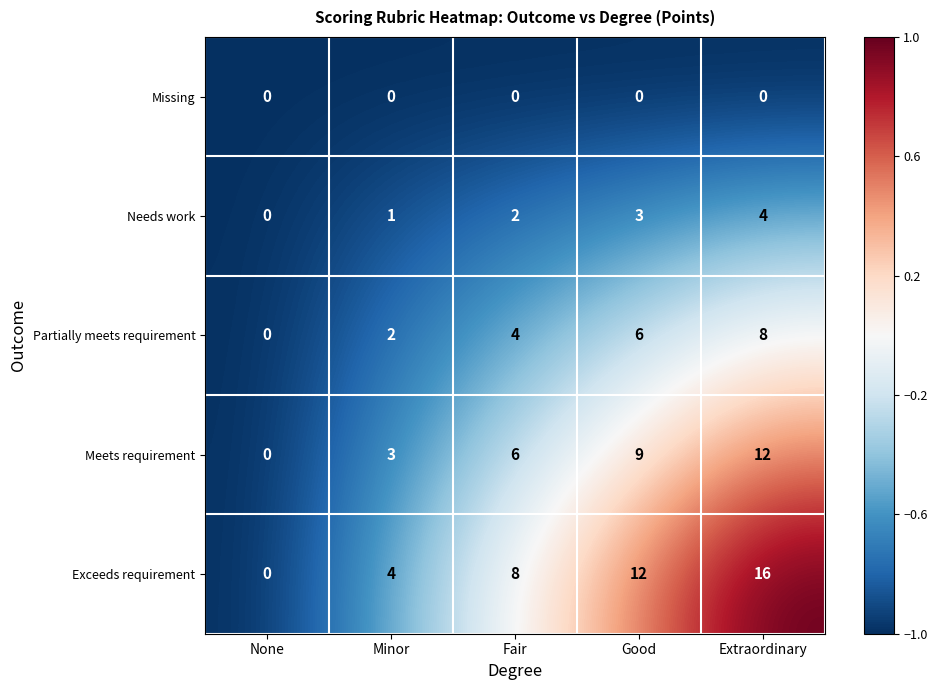

Is it true that Partially meets requirement equals 1 at Minor?

False